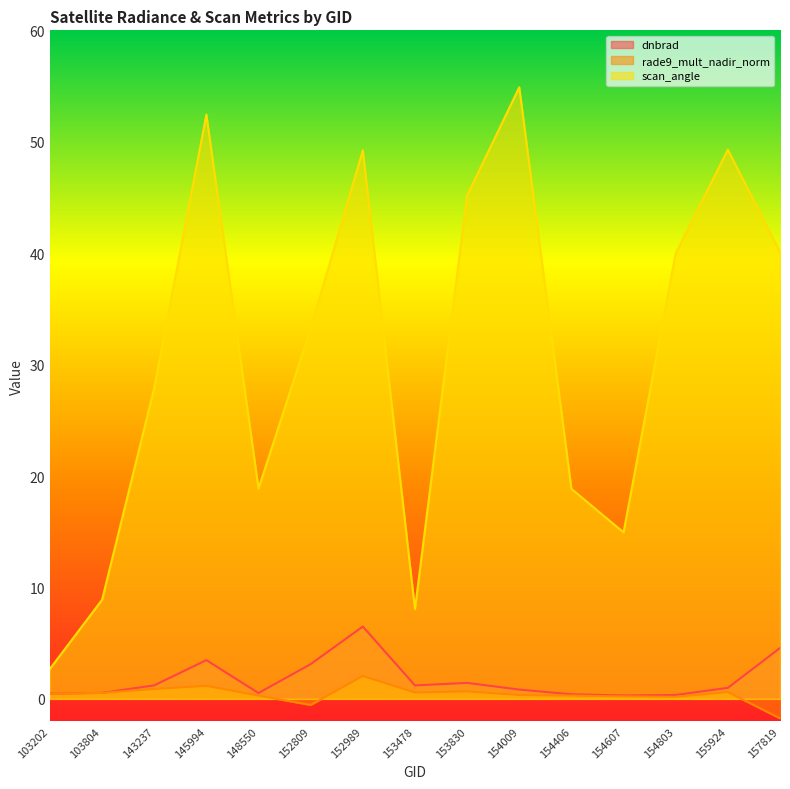

At 157819, list the series in order from smallest to largest.

rade9_mult_nadir_norm, dnbrad, scan_angle